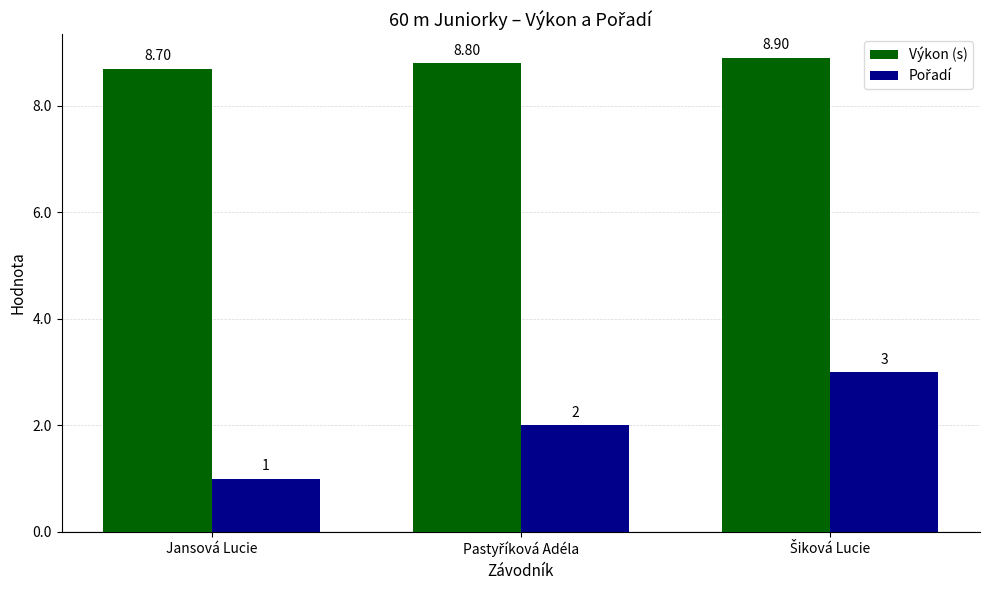

Does the chart contain any negative values?

No